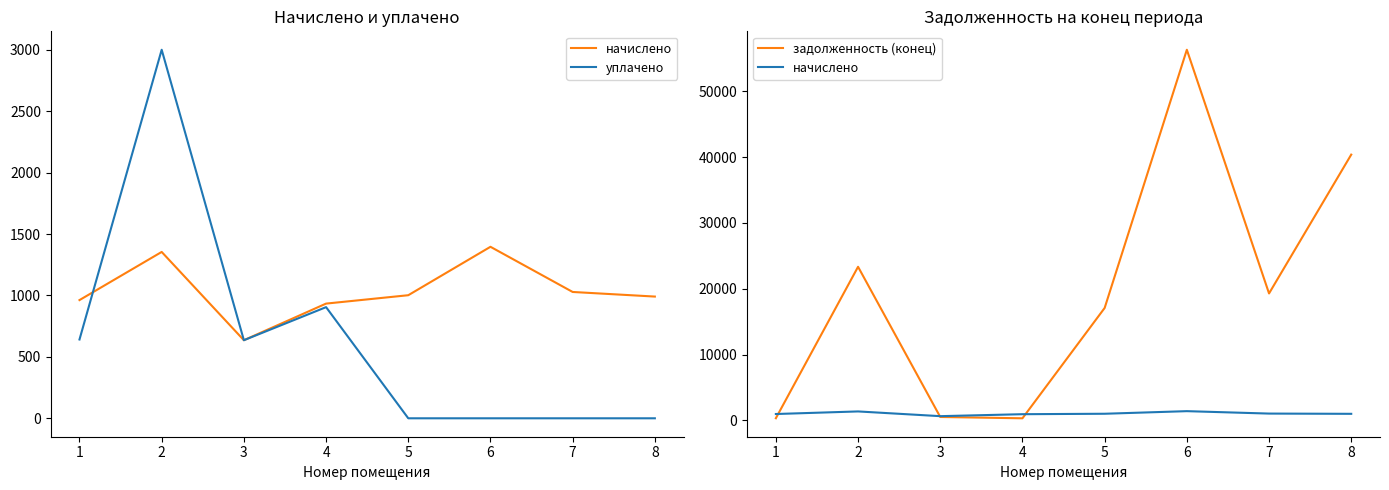

What is the total value across all series at 4?

2149.7